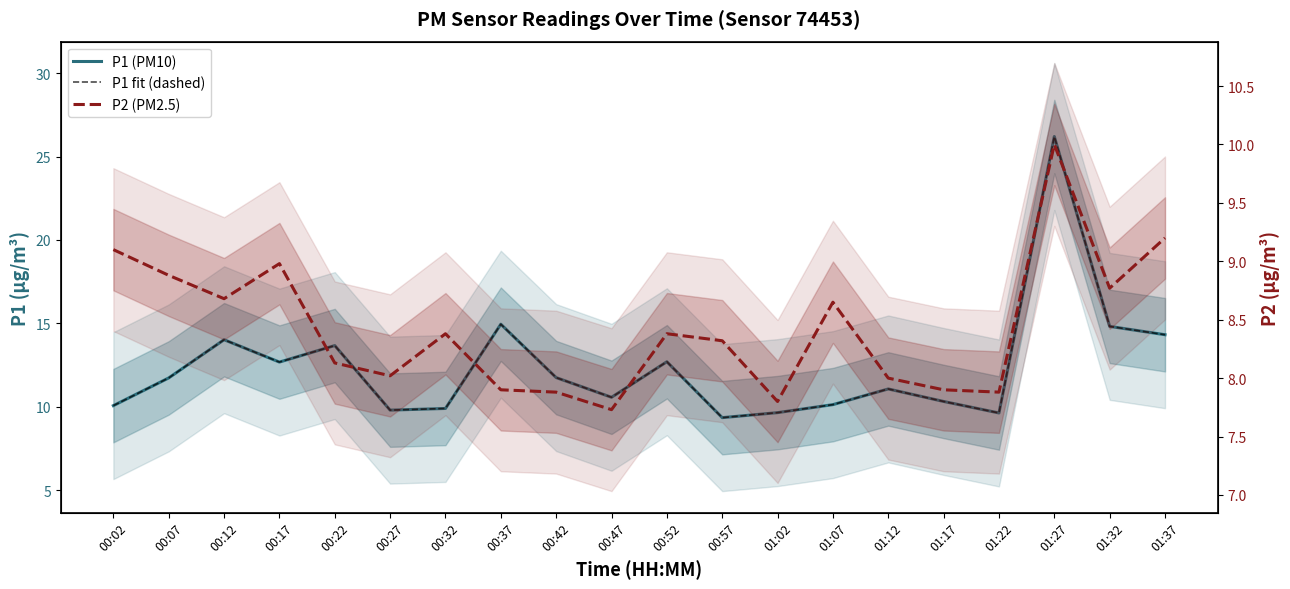

True or false: P2 (PM2.5) and P1 (PM10) cross at least once.

False